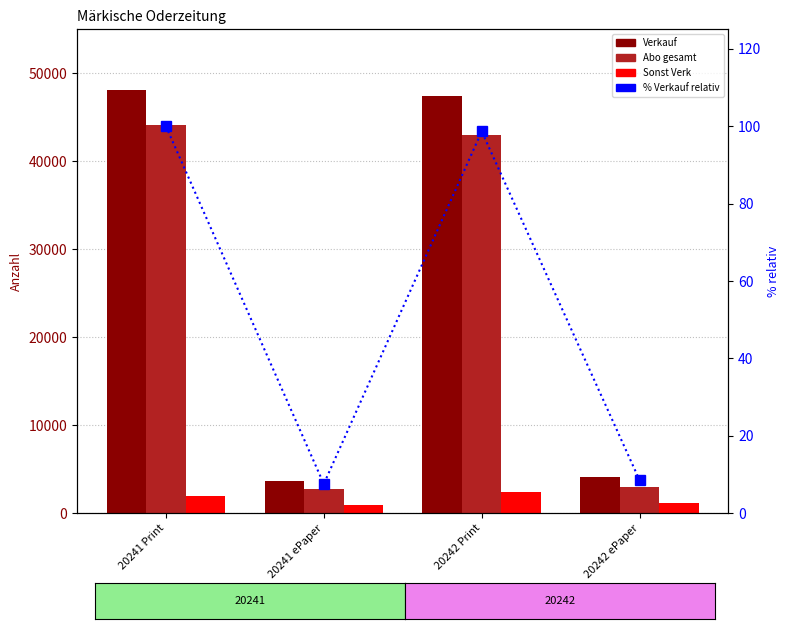

What is the value of the Sonst Verk bar at the 3rd from the left?

2378.0